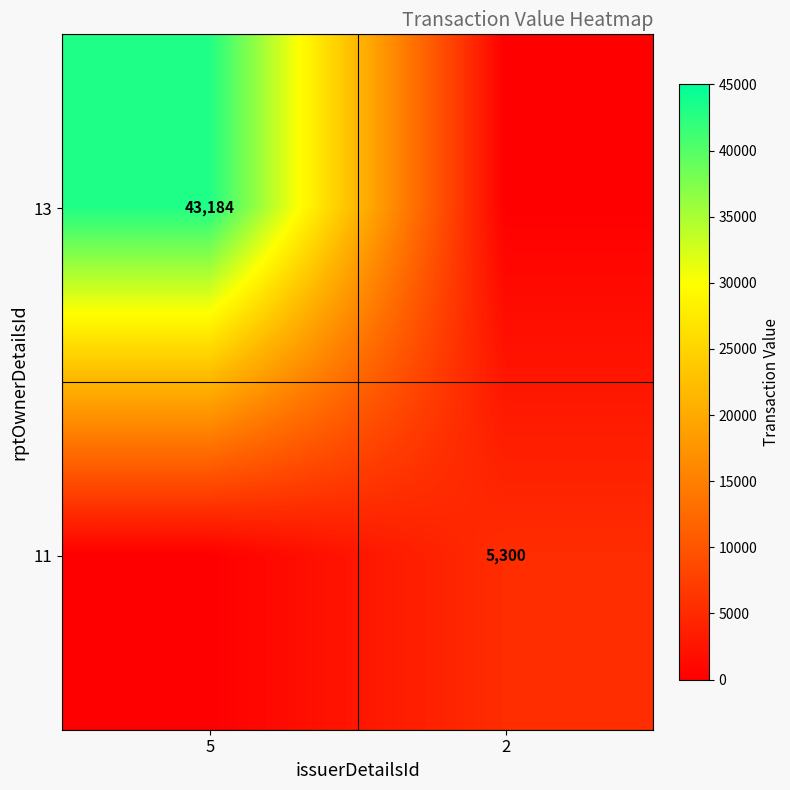

Is it true that 11 equals 8885 at 2?

False